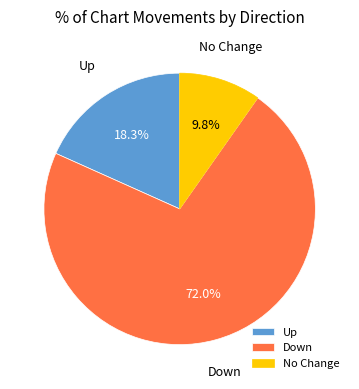

To the nearest percent, what is the average slice percentage?

33%